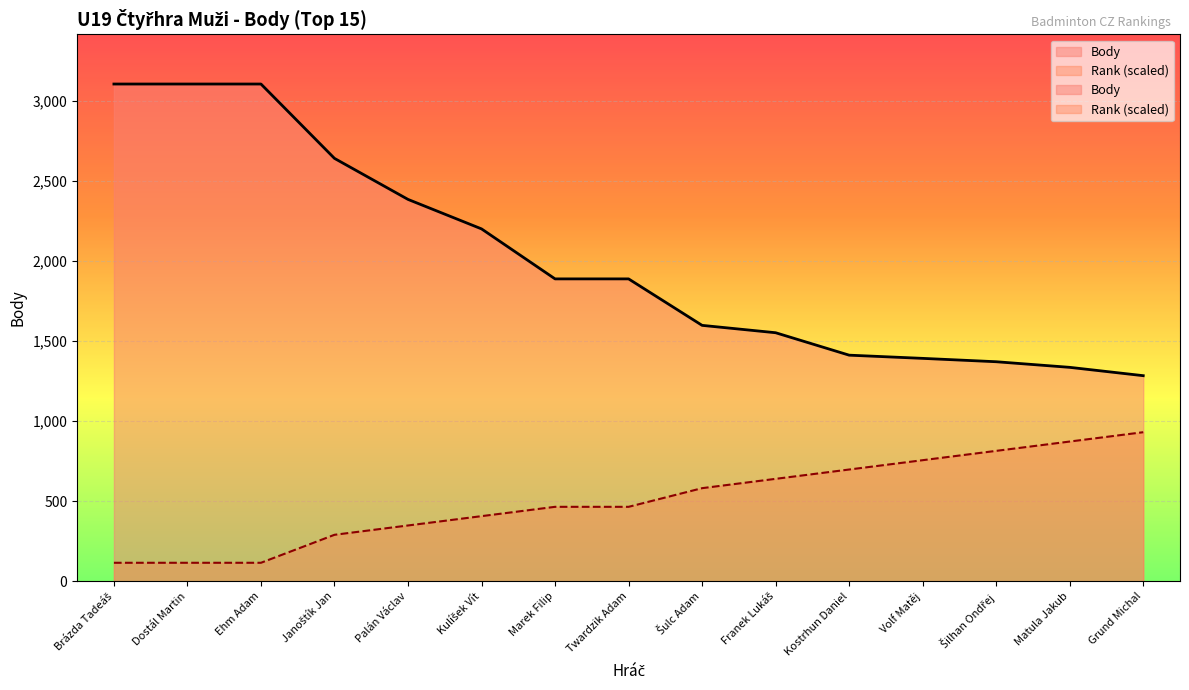

Between Brázda Tadeáš and Šulc Adam, which series saw the biggest shift?

Body